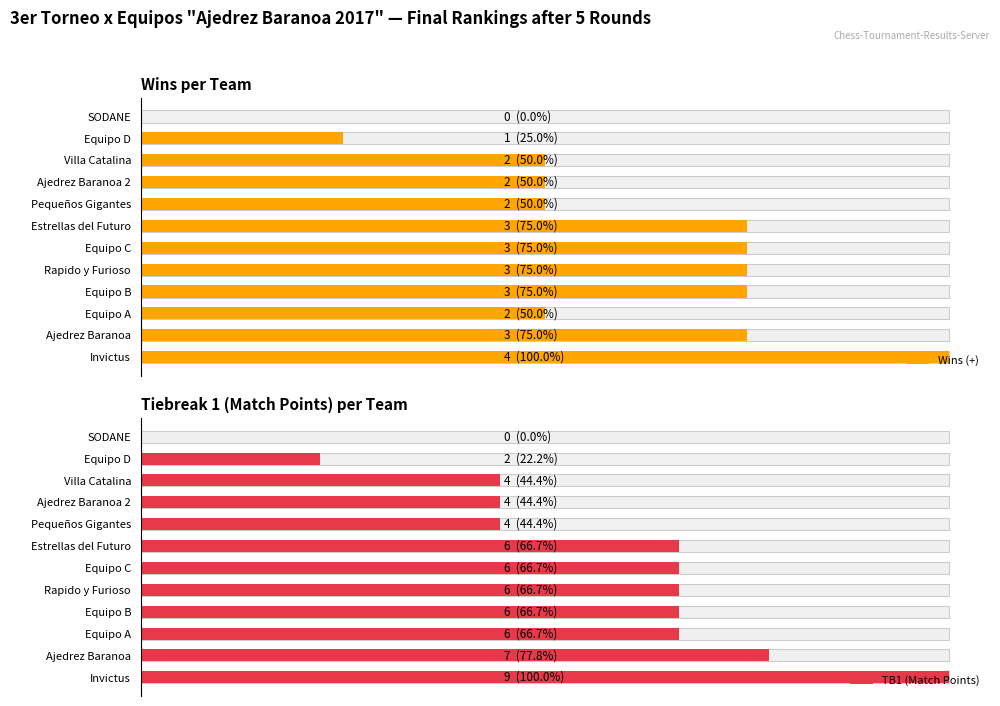

The Wins (+) series shows 6 at Invictus. True or false?

False